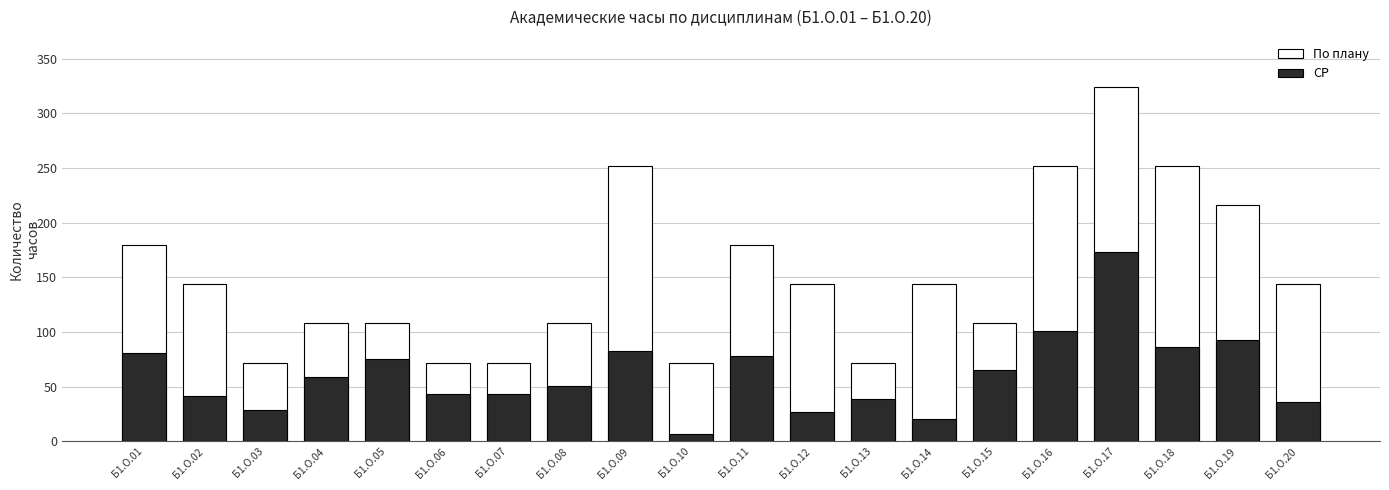

Between Б1.О.10 and Б1.О.14, which series saw the biggest shift?

По плану